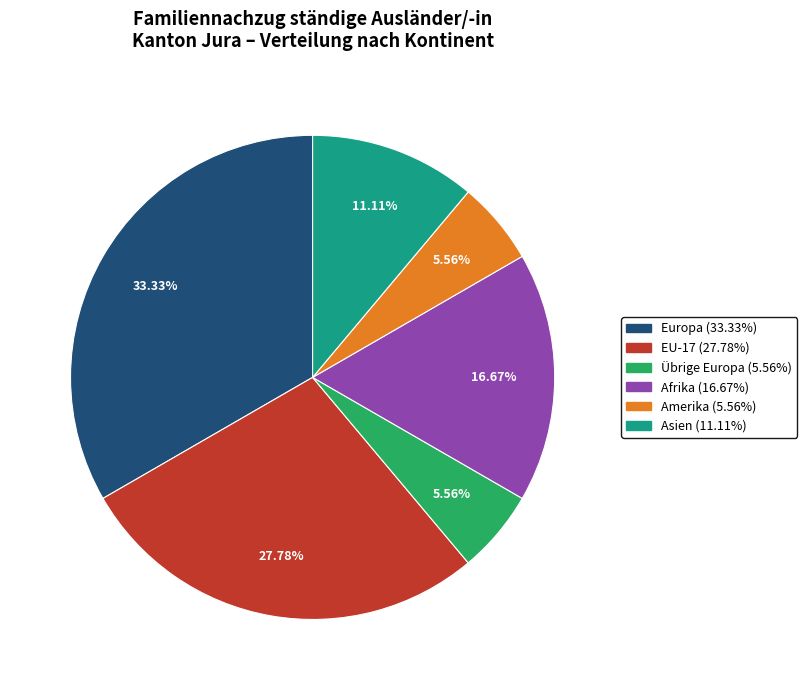

Is there any slice that represents more than half of the pie?

No